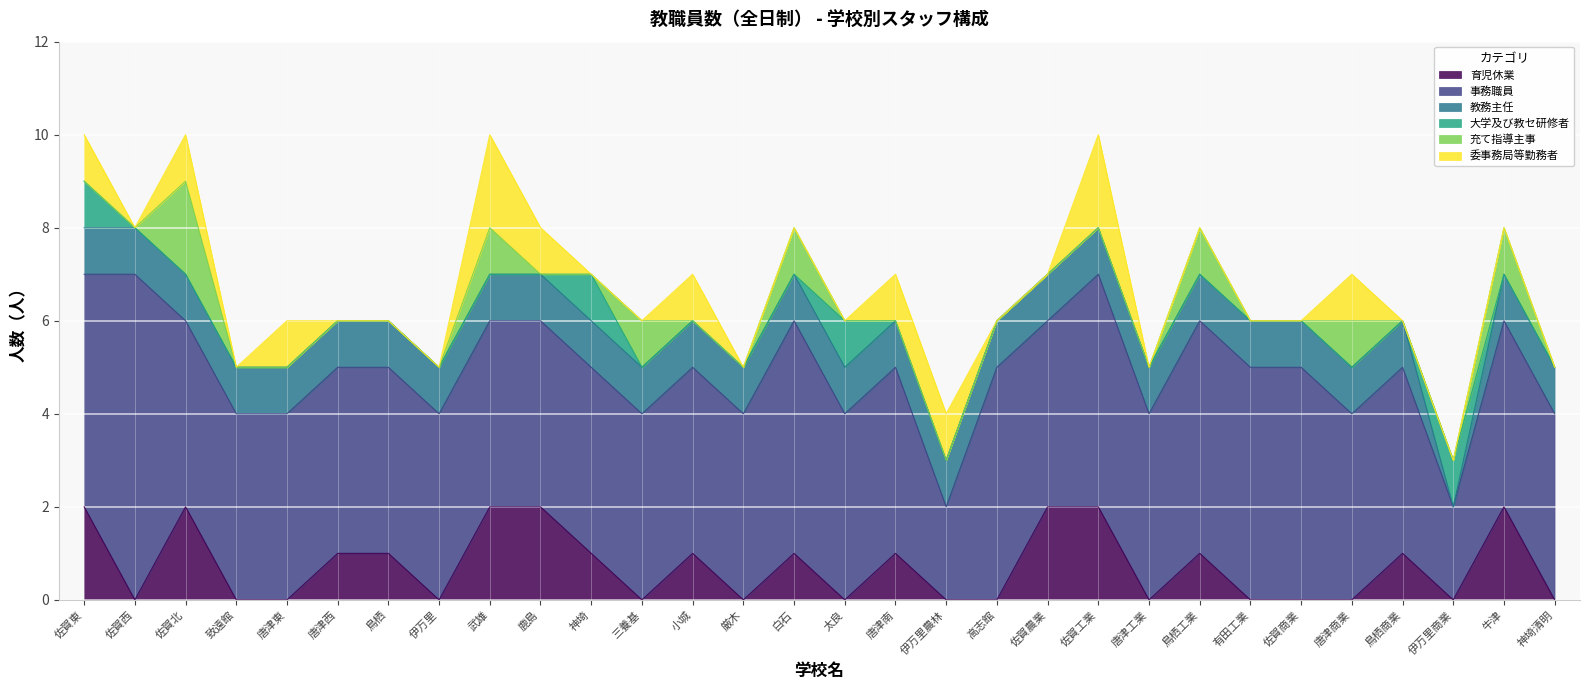

Which series has the largest range (max minus min)?

事務職員